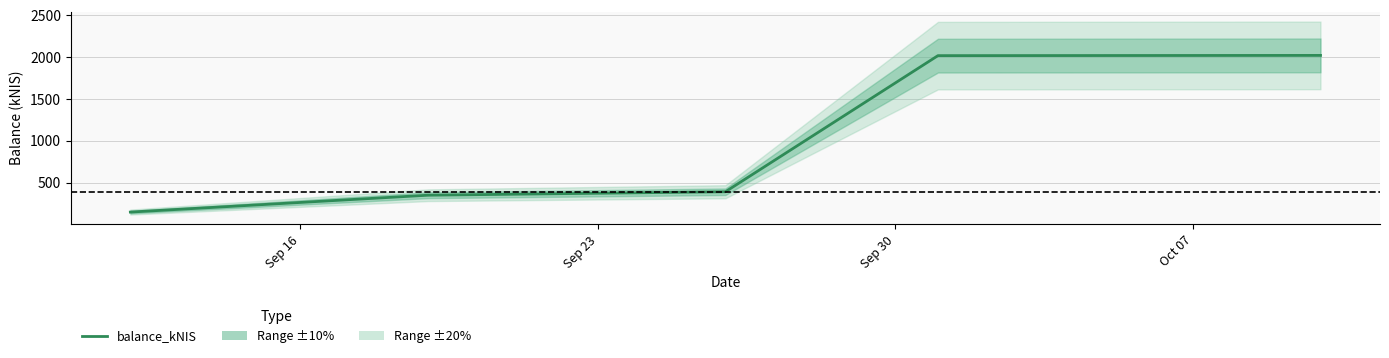

What is the difference between the second highest and second lowest values?

1669.3